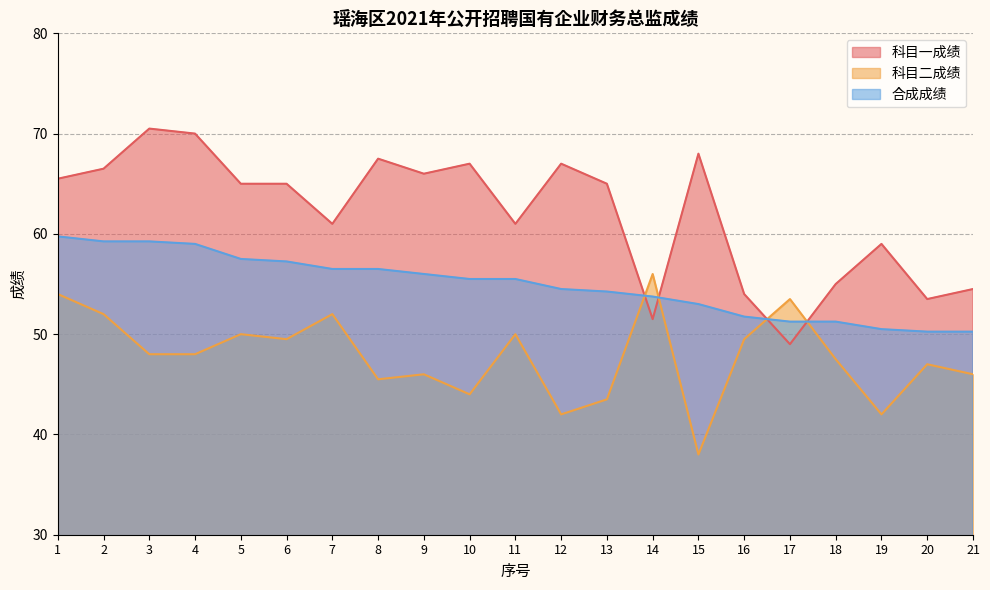

At how many categories does at least one series exceed 44?

21